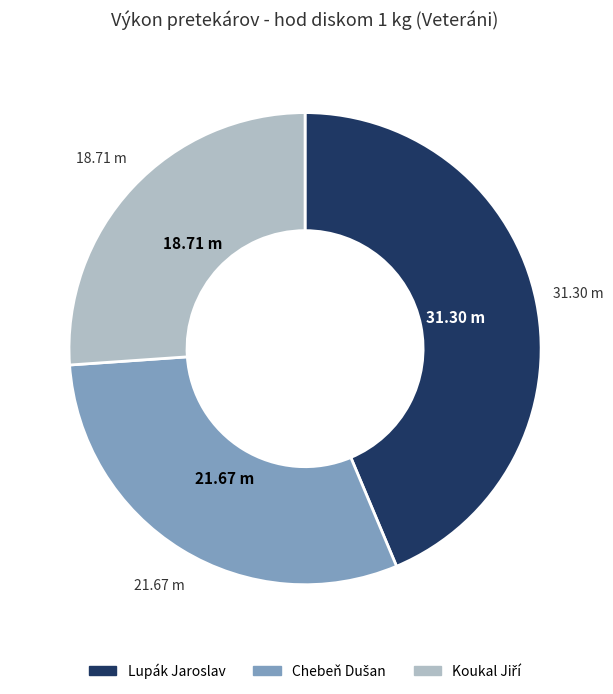

Count the number of slices in the pie.

3